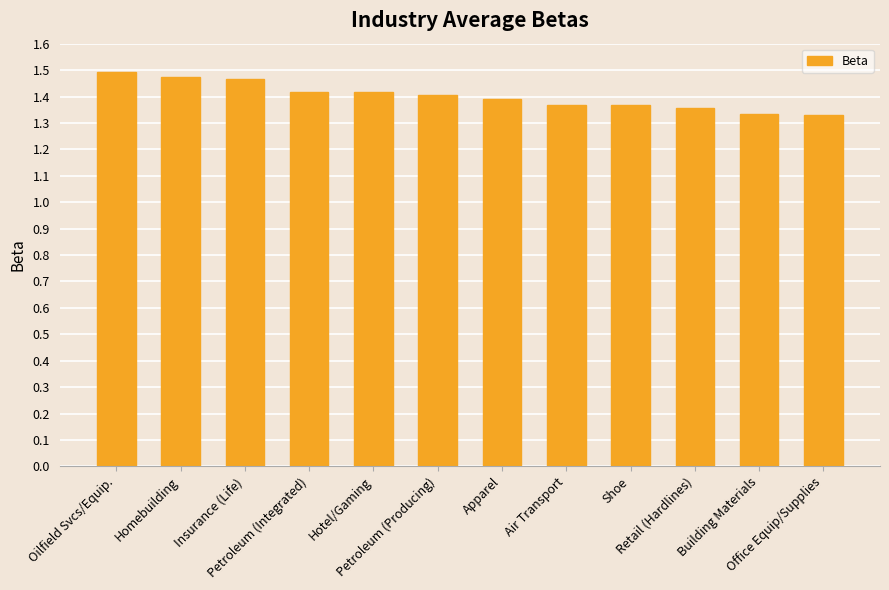

True or false: the data shows 1.4 at Air Transport.

True